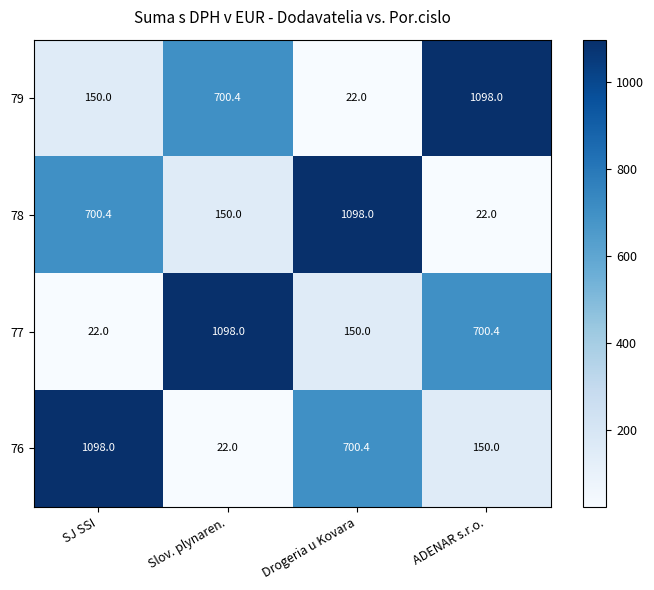

What is the sum of all 77 values?

1970.4